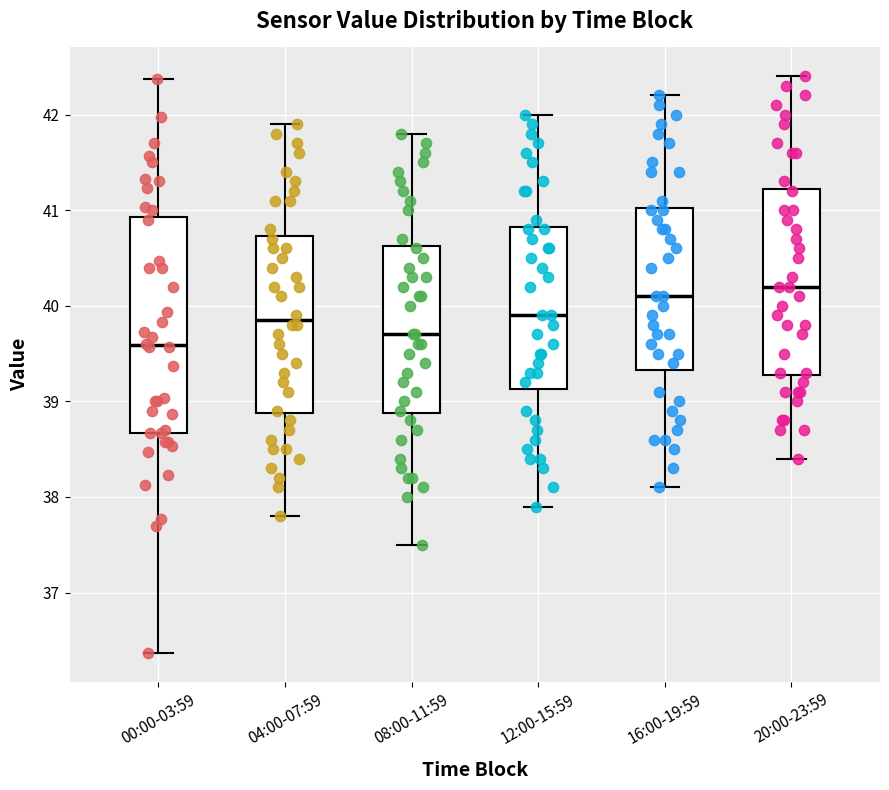

Which box's median line is the highest?

20:00-23:59